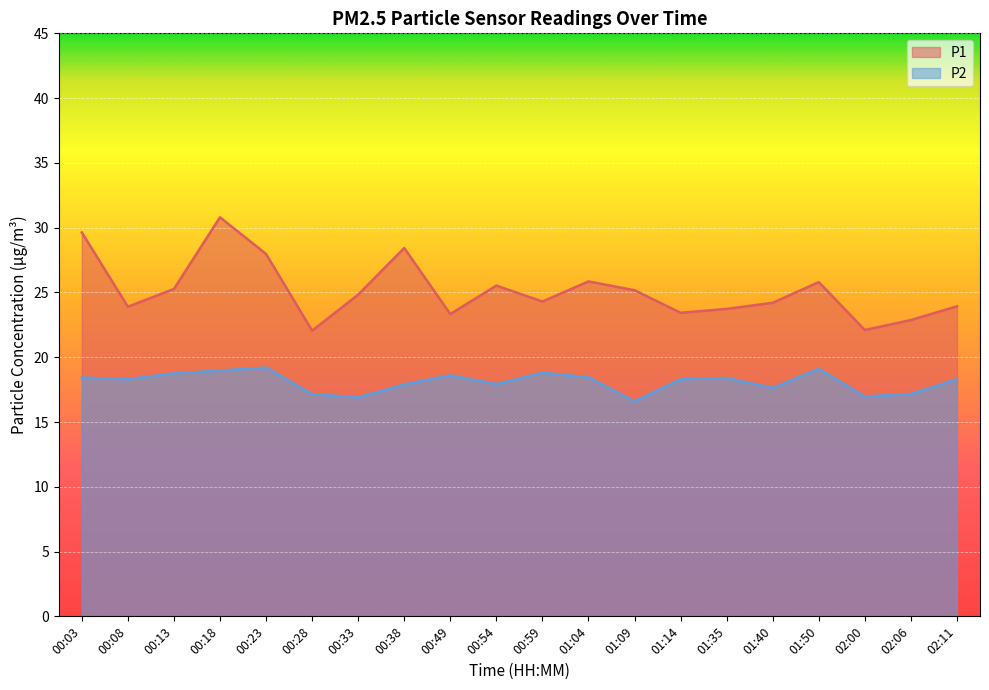

How many lines are shown in the chart?

2